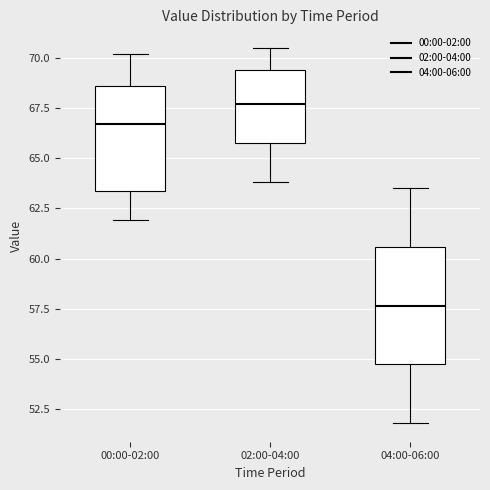

Comparing the boxes themselves (not the whiskers), which one is the tallest?

04:00-06:00